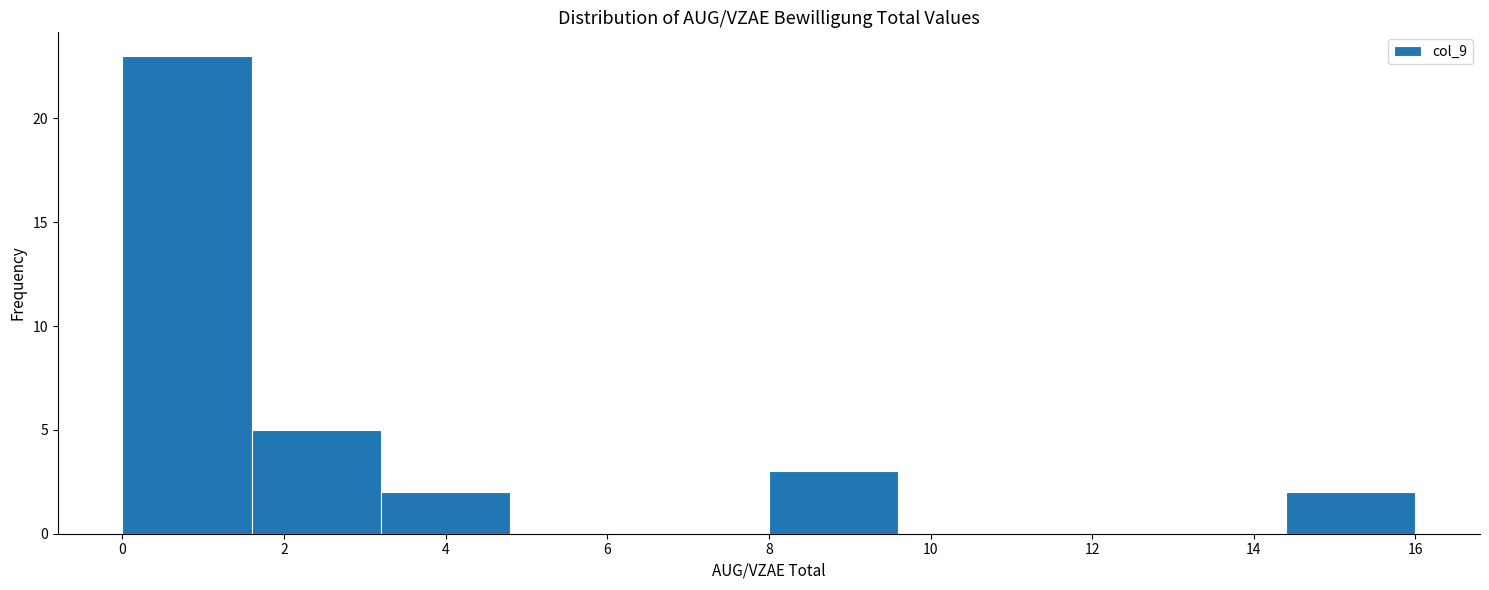

Reading left to right, transcribe this chart: for each bar, give the range it covers on the x-axis and its height. The values are not printed on the chart, so give them approximately, as read against the axis.

0.0 to 1.6: 23
1.6 to 3.2: 5
3.2 to 4.8: 2
4.8 to 6.4: 0
6.4 to 8.0: 0
8.0 to 9.6: 3
9.6 to 11.2: 0
11.2 to 12.8: 0
12.8 to 14.4: 0
14.4 to 16.0: 2